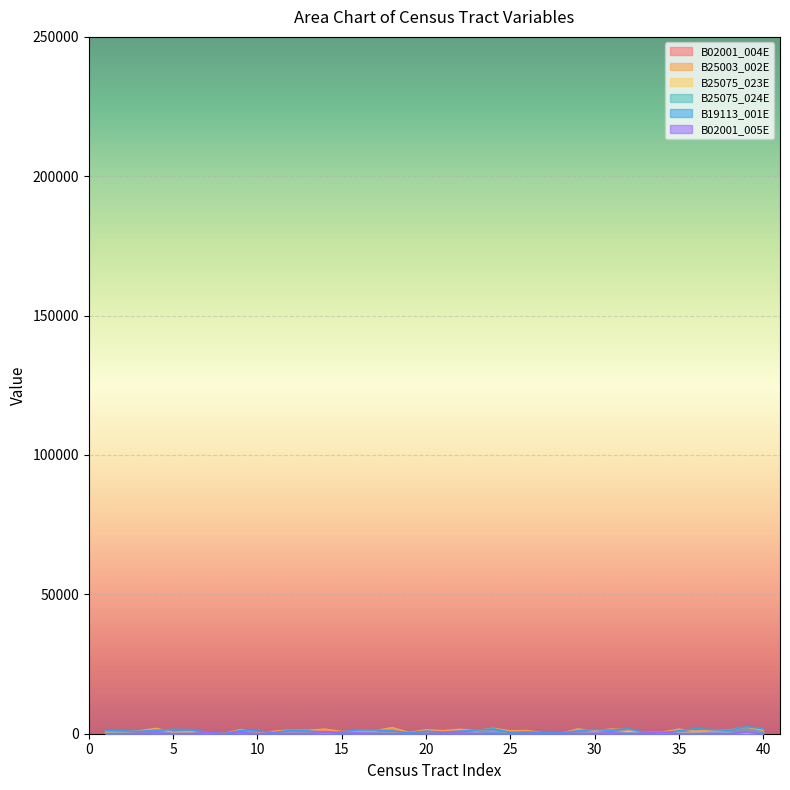

True or false: B25075_023E and B25003_002E intersect in this chart.

False